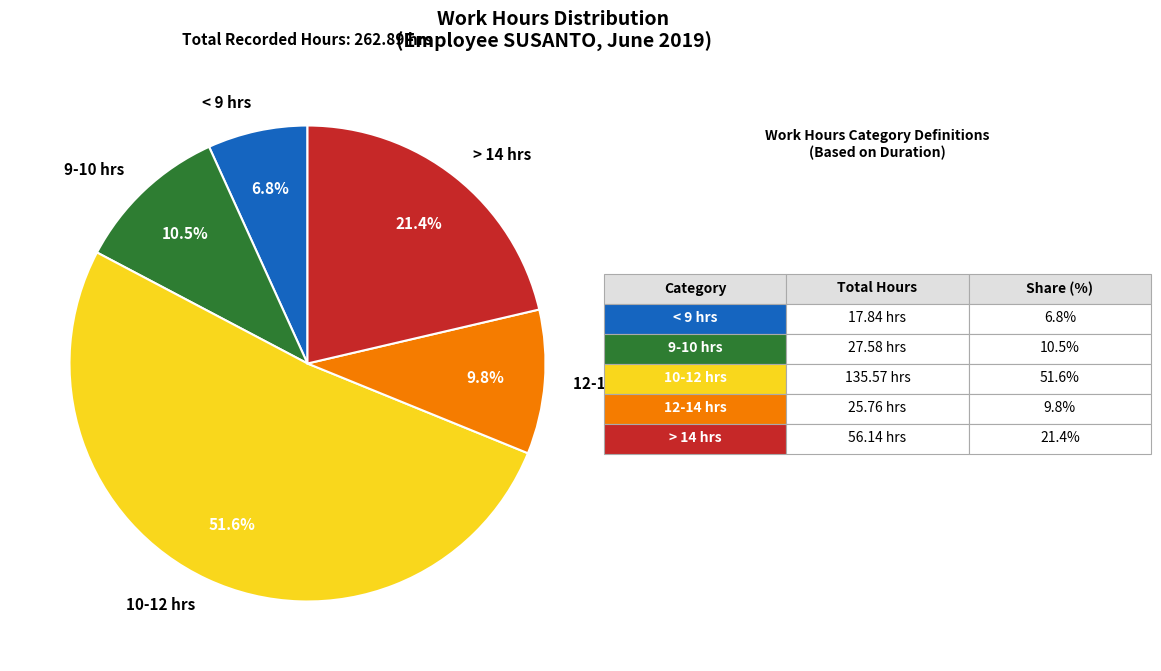

What is the smallest slice in the pie chart?

< 9 hrs